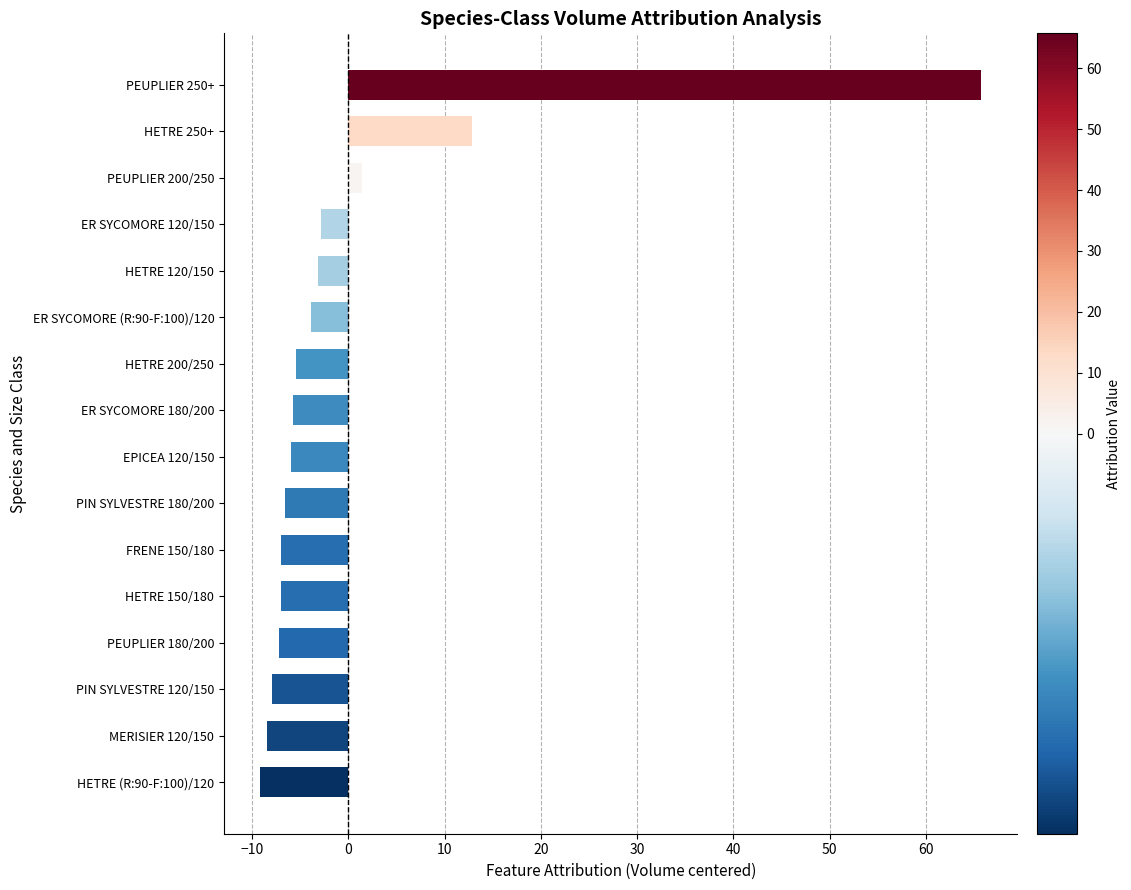

What is the difference between the values at PIN SYLVESTRE 180/200 and ER SYCOMORE (R:90-F:100)/120?

2.7